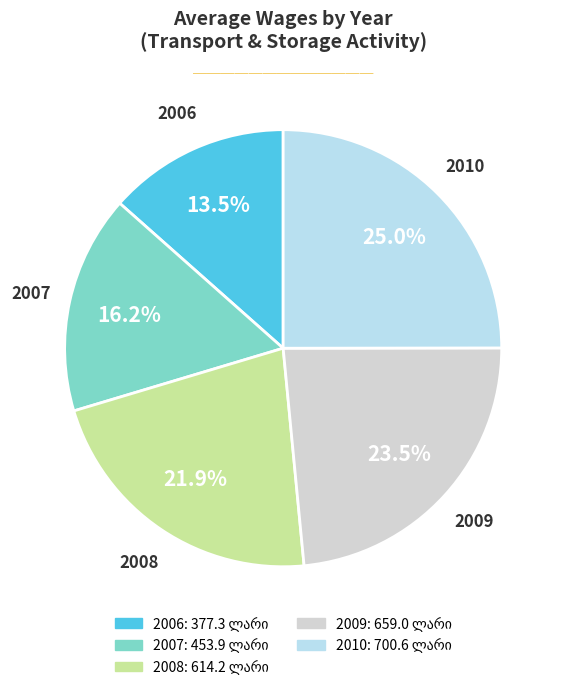

Approximately how many times larger is the value at 2008 compared to 2009?

0.9